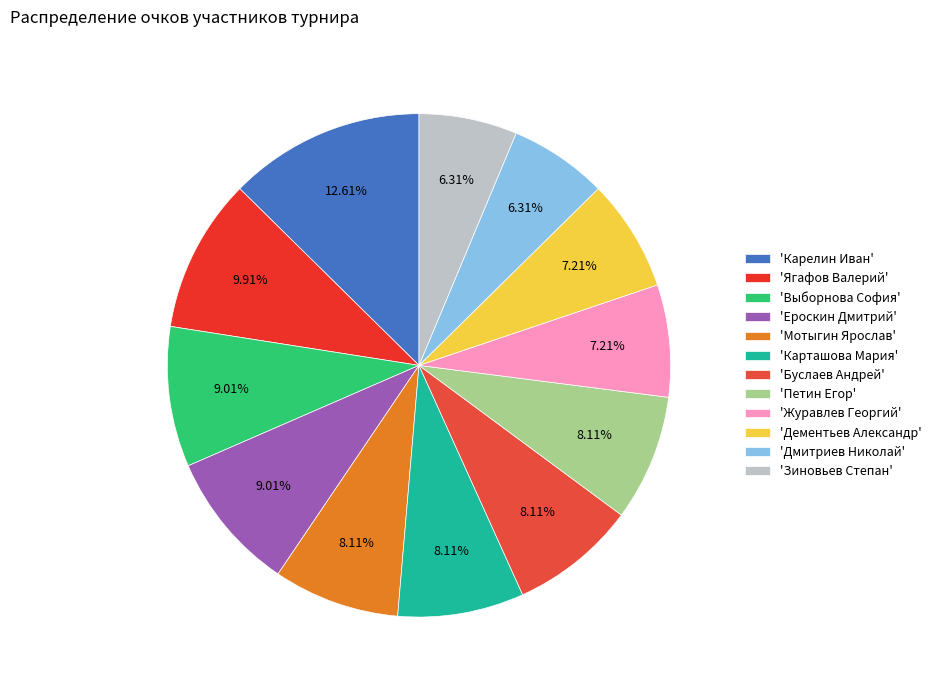

Count the number of slices in the pie.

12